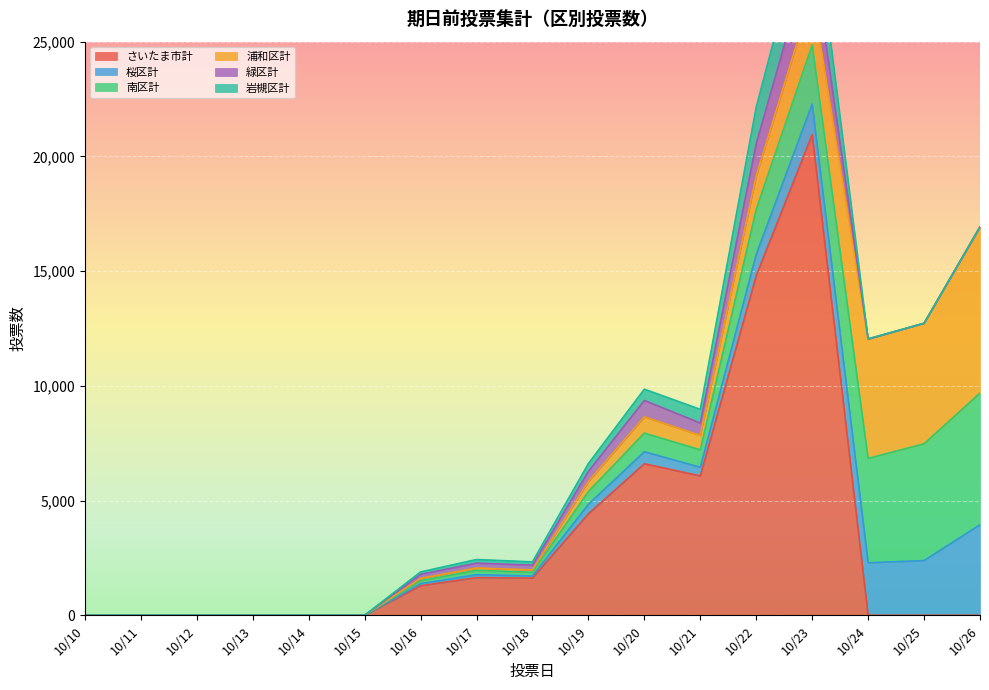

The value of さいたま市計 at 10/21 is 9728. True or false?

False